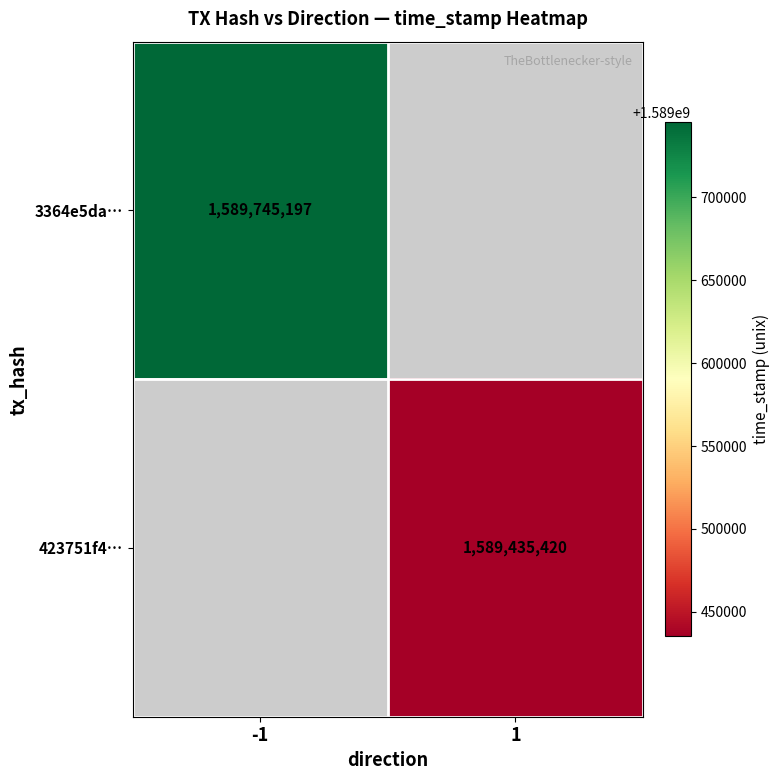

Is the value of 3364e5da… at -1 greater than the value of 423751f4… at 1?

Yes